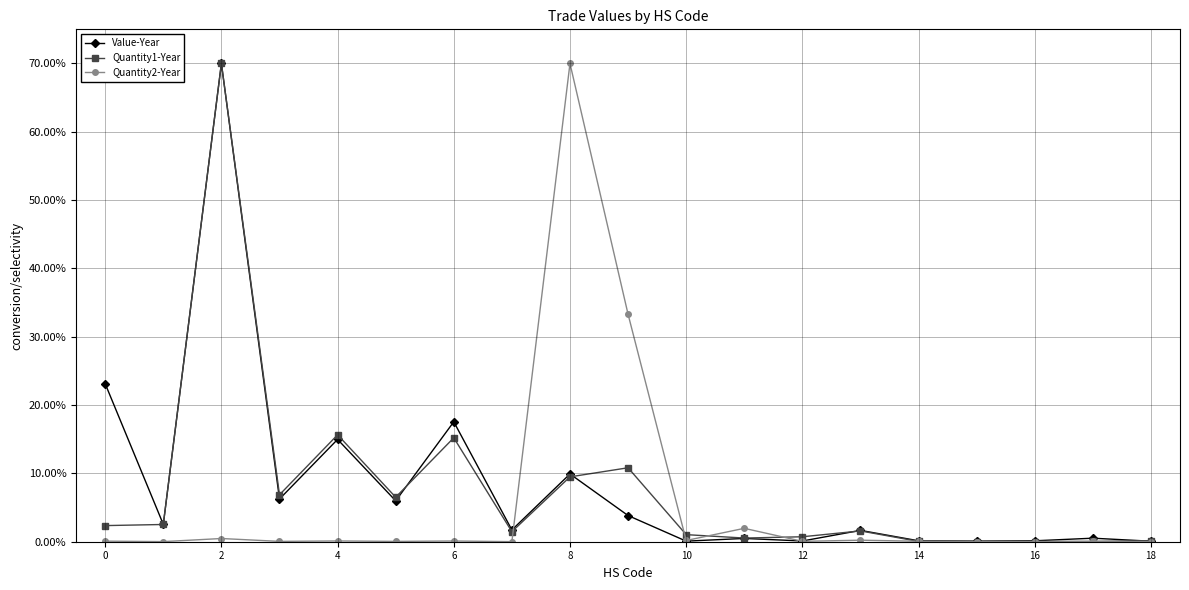

What is the highest value of the Value-Year series?

70.0